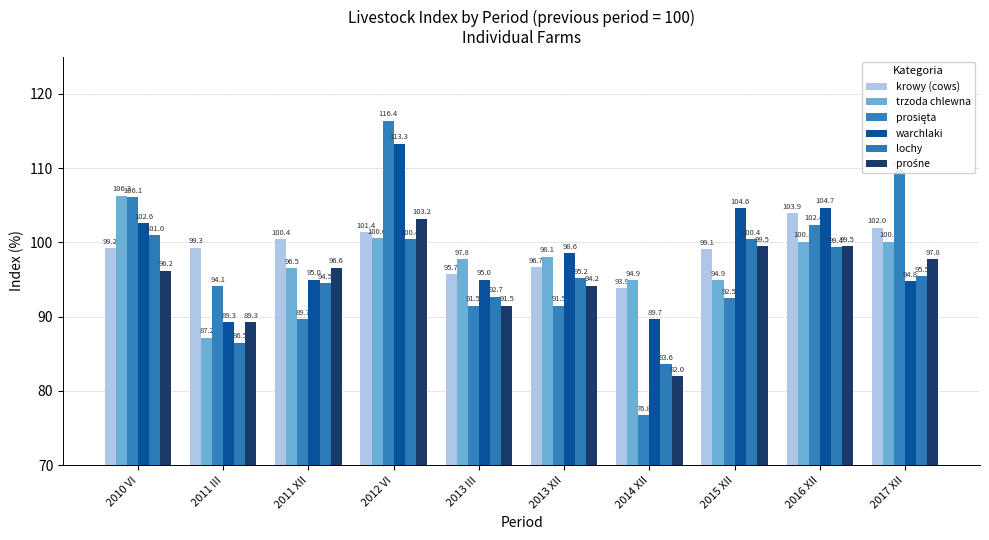

What is the label of the 2nd bar from the right?

2016 XII